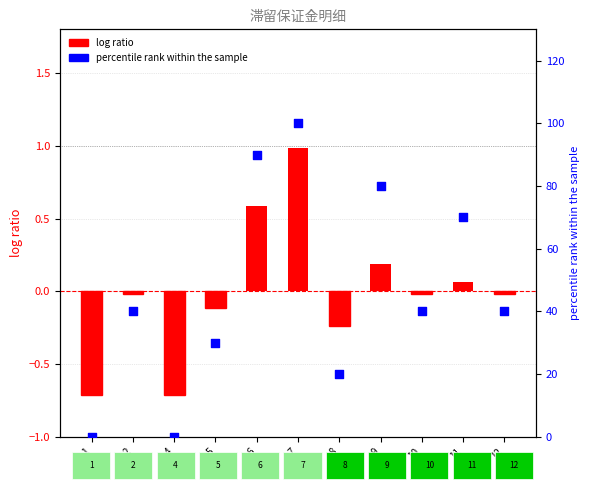

Which series contains the highest Y value?

percentile rank within the sample